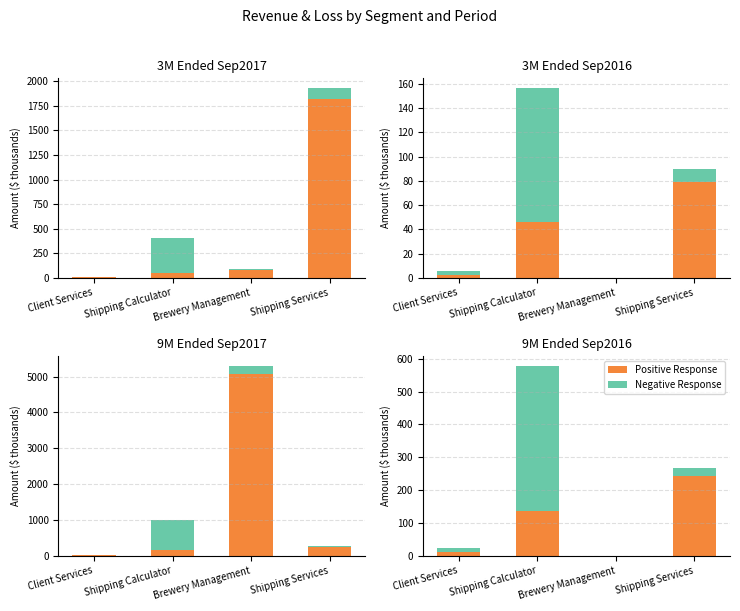

What is the label of the 2nd bar from the right?

Brewery Management